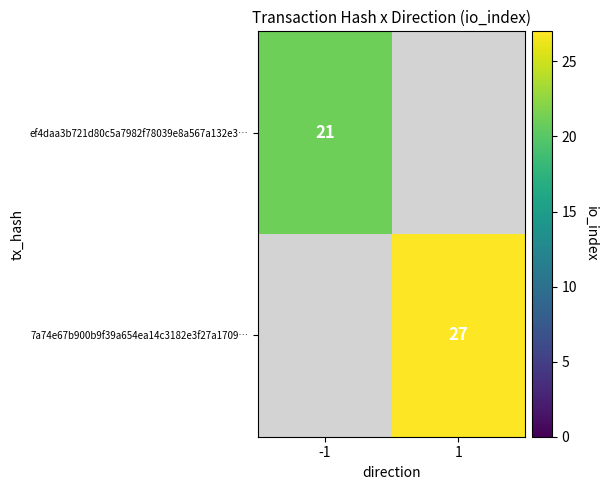

The value of ef4daa3b721d80c5a7982f78039e8a567a132e3… at -1 is 21. True or false?

True